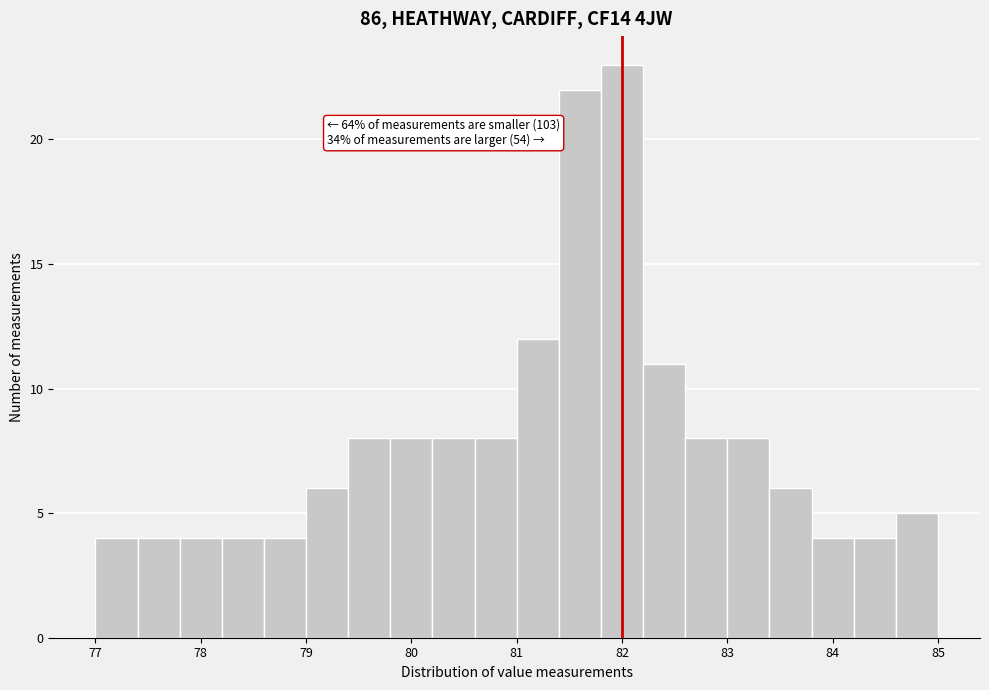

Which range on the x-axis has the tallest bar?

81.8 to 82.2